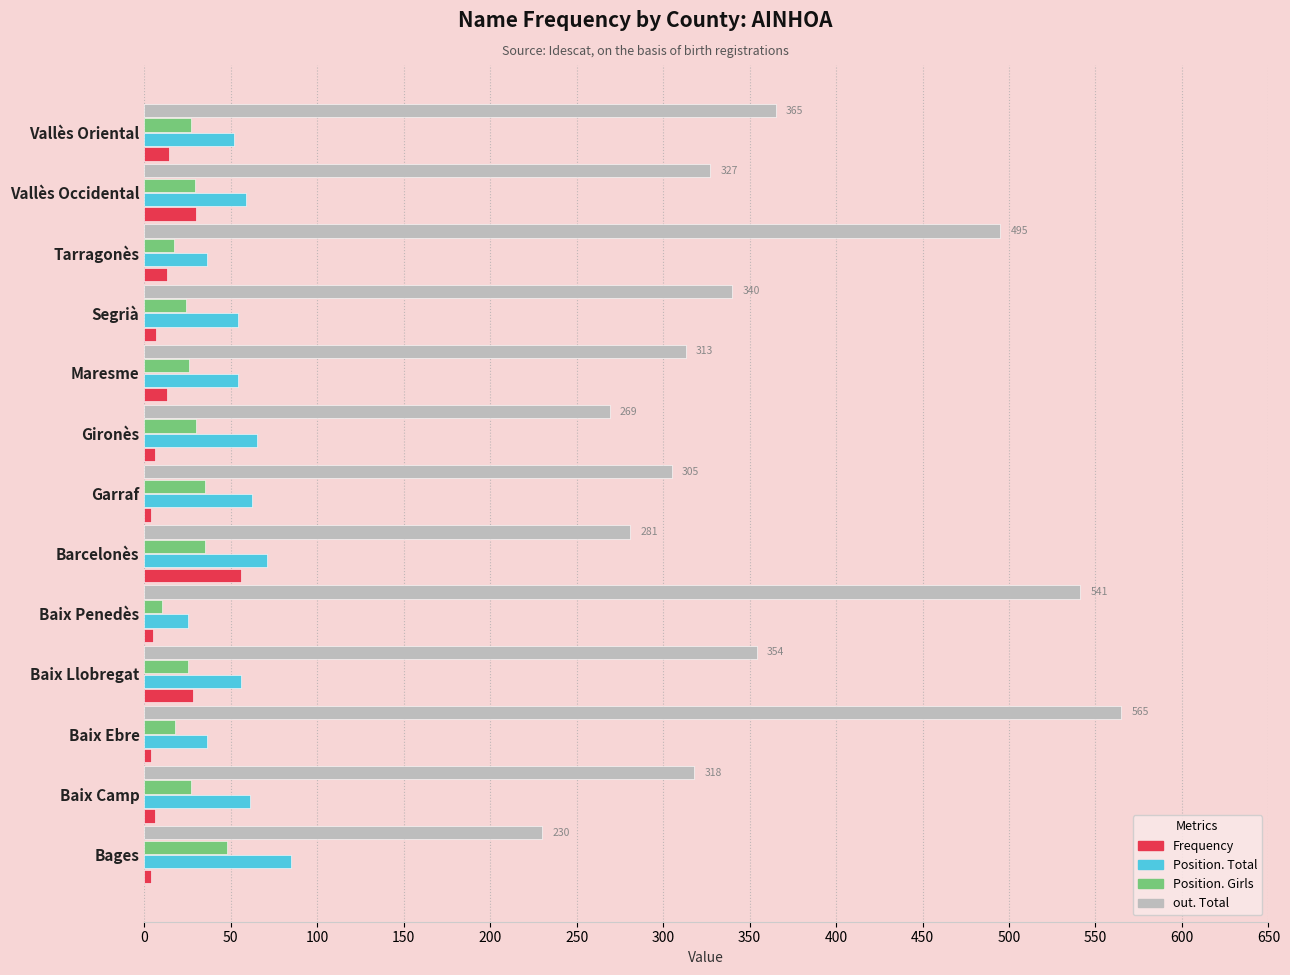

What is the minimum value shown in the chart?

4